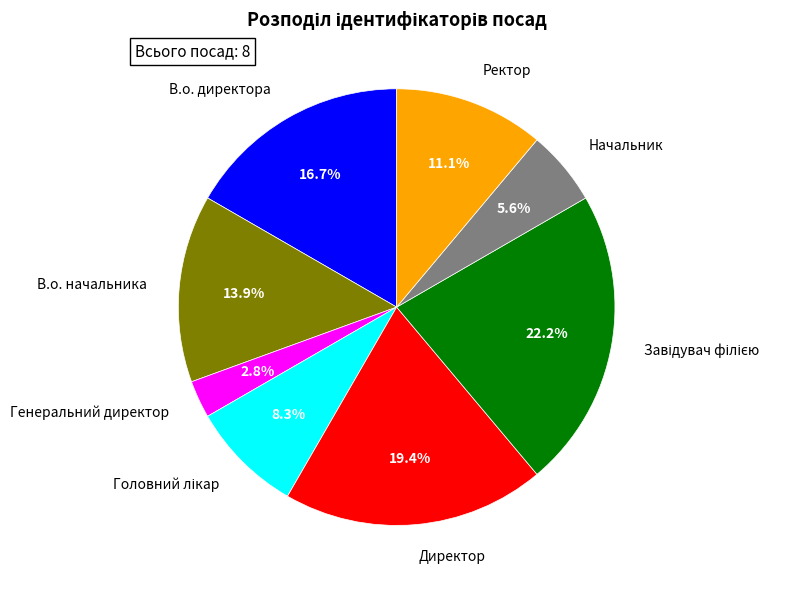

How many slices are in this pie chart?

8